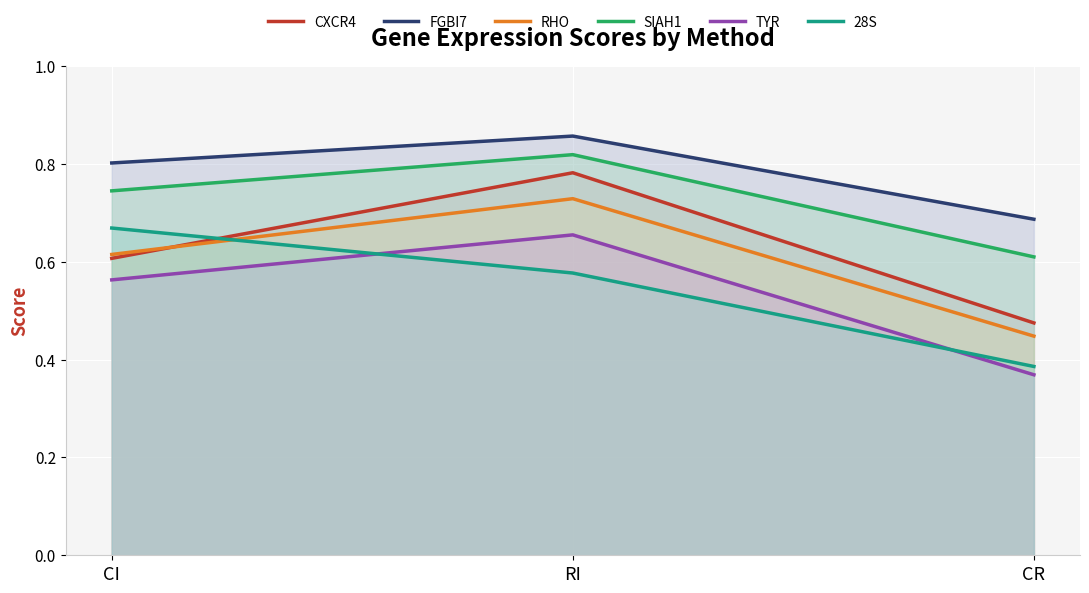

The value of SIAH1 at RI is 0.5. True or false?

False